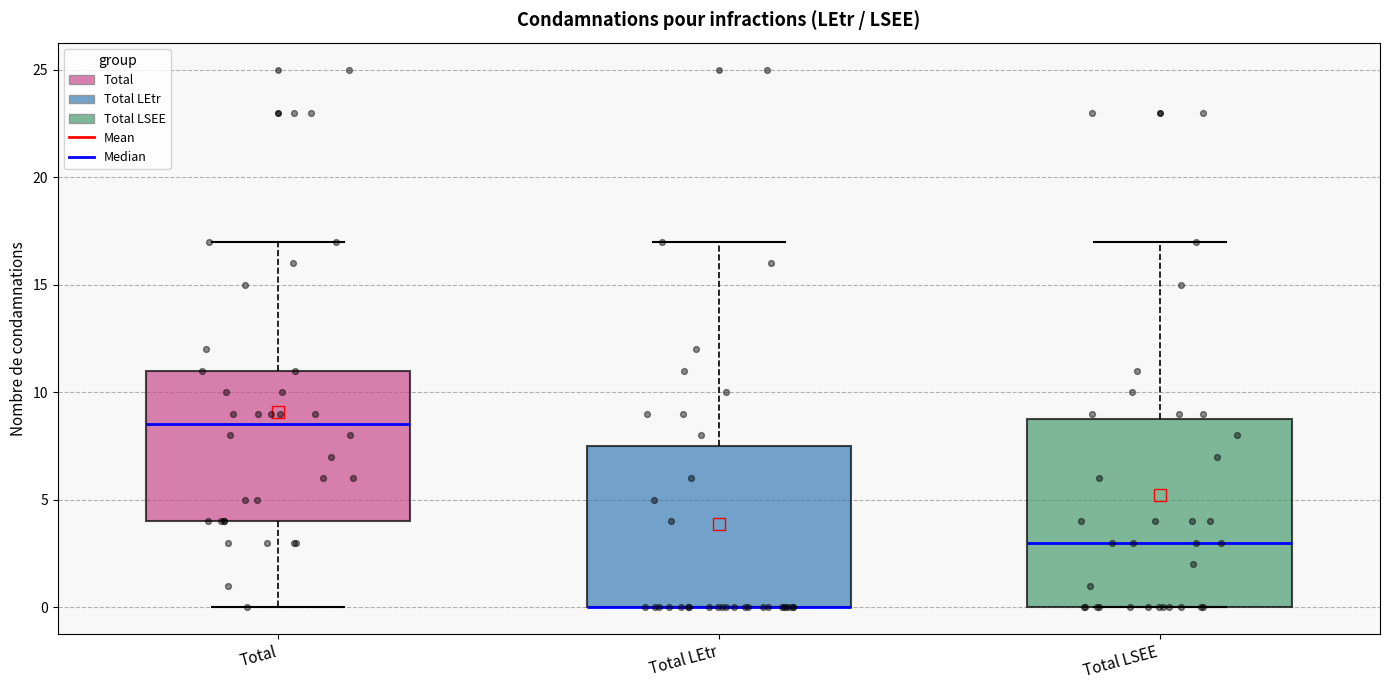

Where is the upper edge of the box for Total LSEE on the y-axis? The values are not printed on the chart, so give them approximately, as read against the axis.

9.0